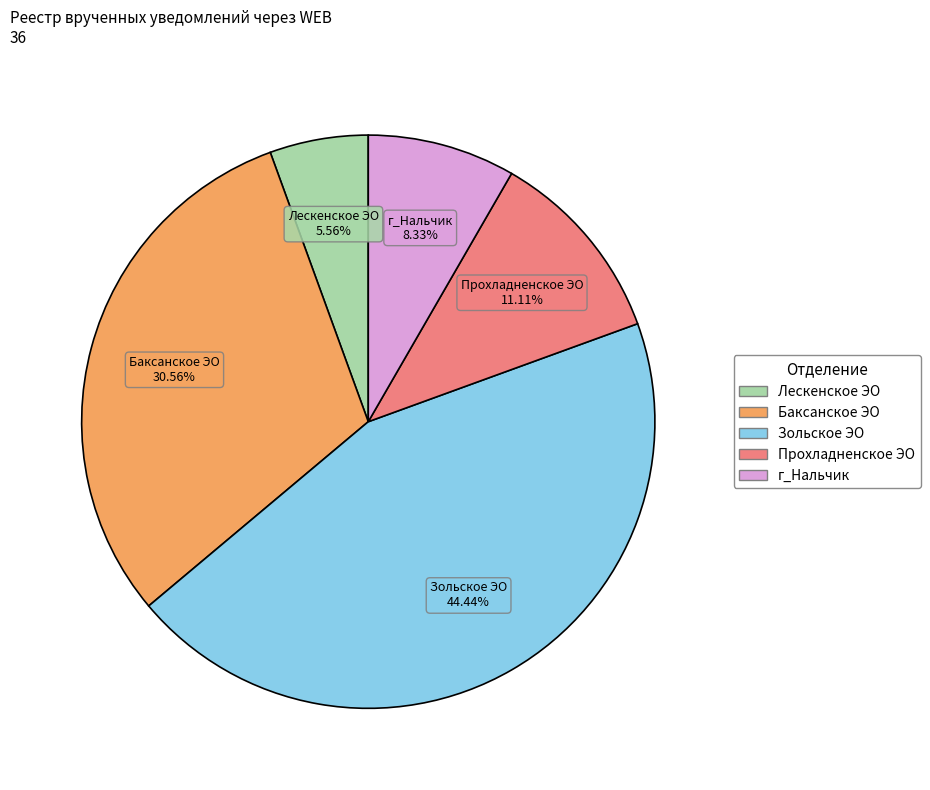

Count the number of slices in the pie.

5